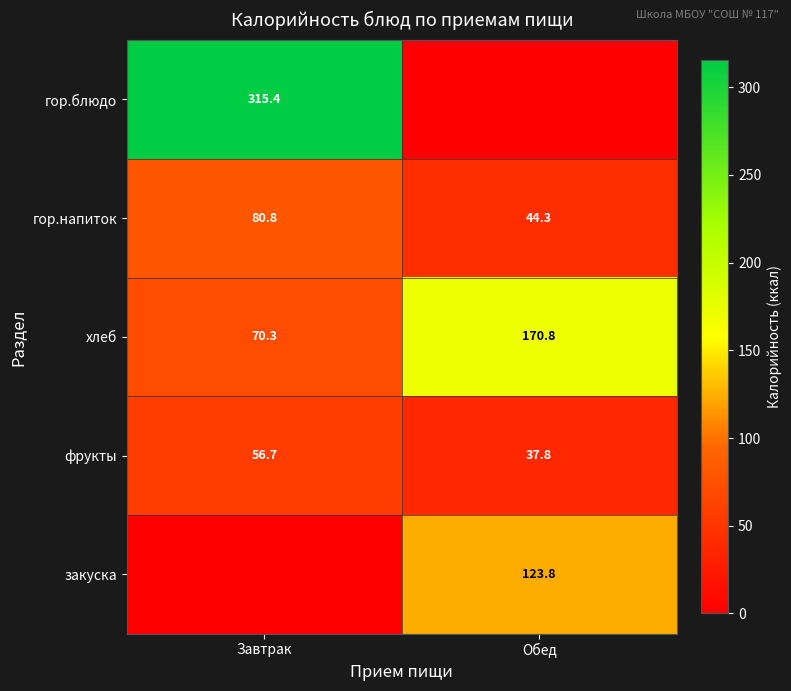

The фрукты series shows 76.6 at Завтрак. True or false?

False